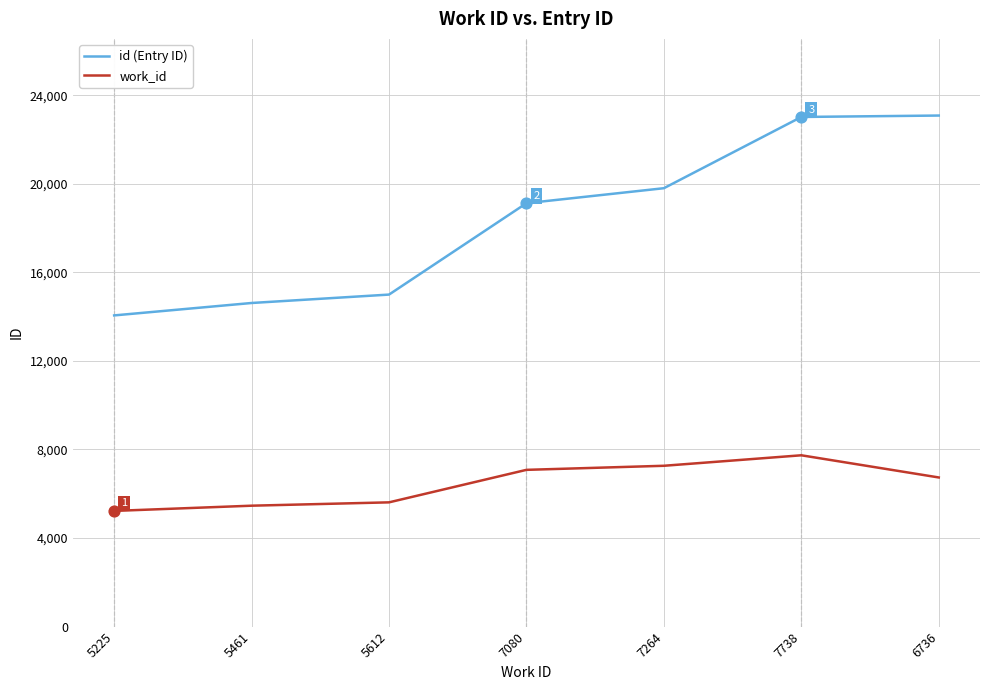

Is the value of id (Entry ID) at 7080 greater than the value of work_id at 5612?

Yes